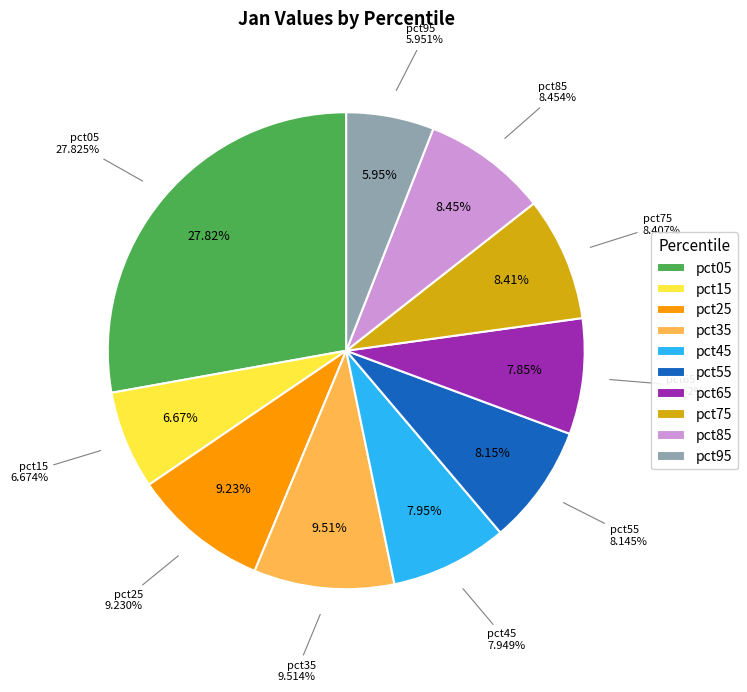

Which slice is the smallest?

pct95